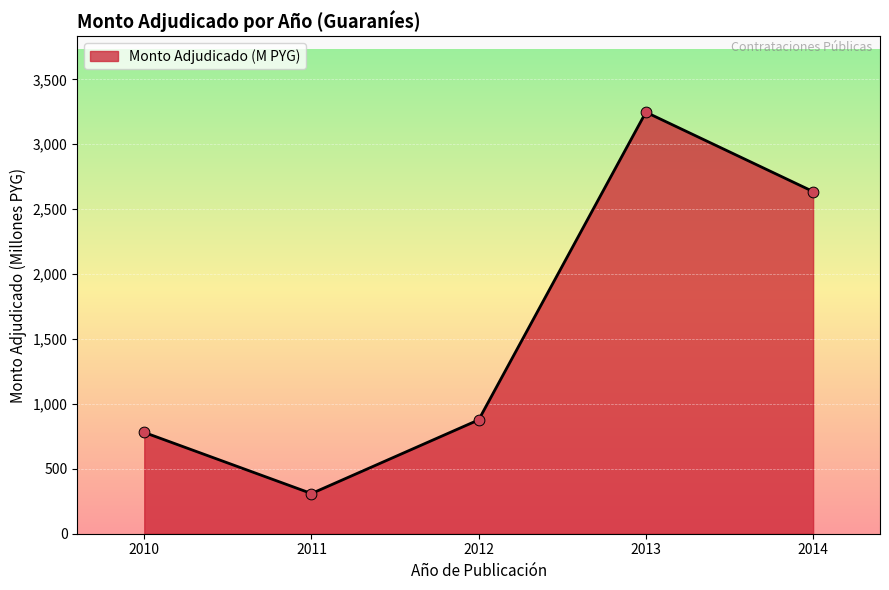

Approximately how many times larger is the value at 2013 compared to 2012?

3.7